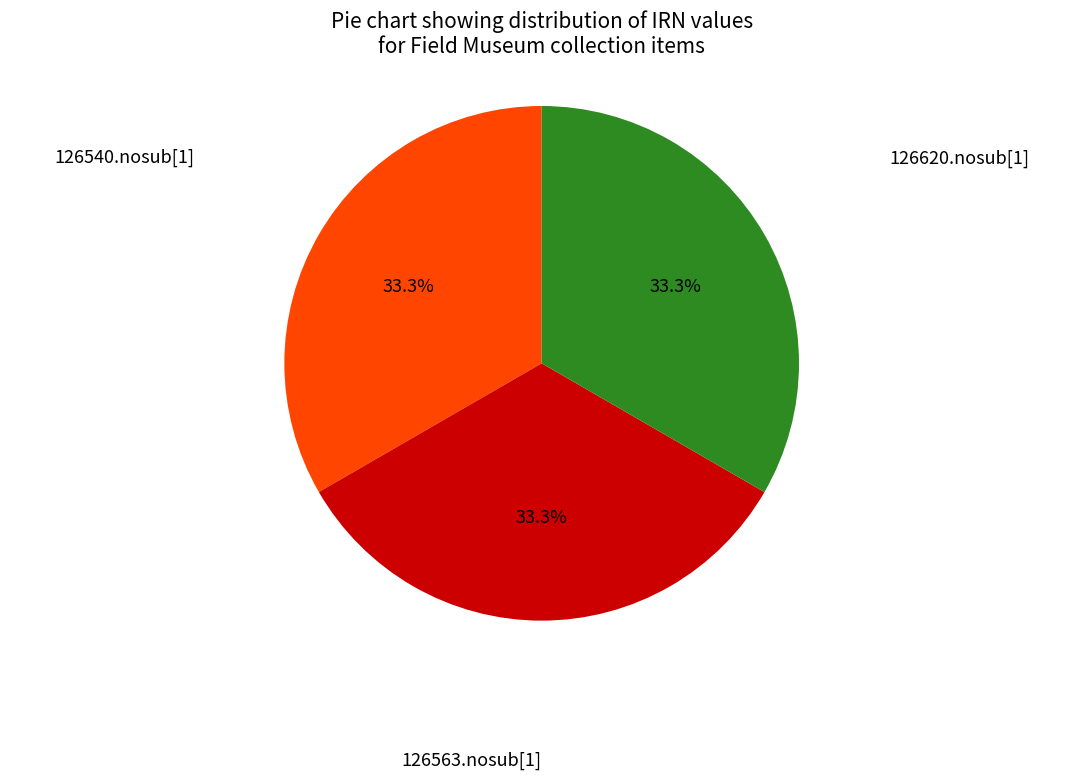

Is there any slice that represents more than half of the pie?

No